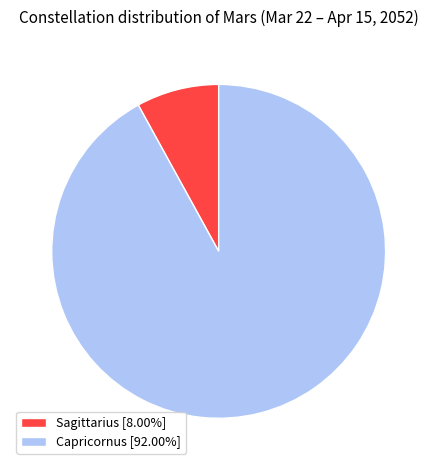

What is the smallest slice in the pie chart?

Sagittarius